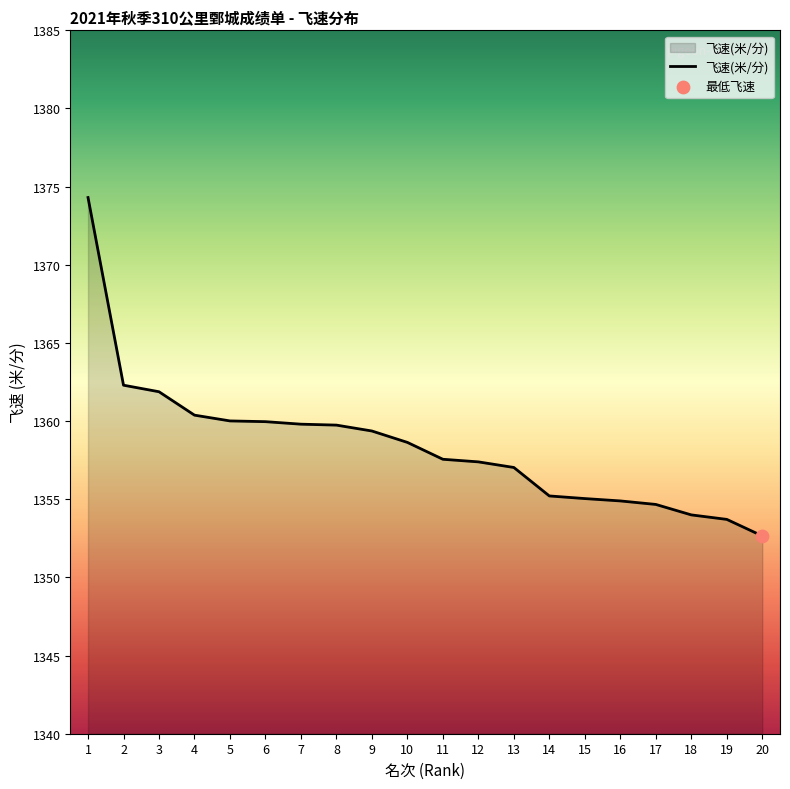

Between 2 and 15, which is larger?

2